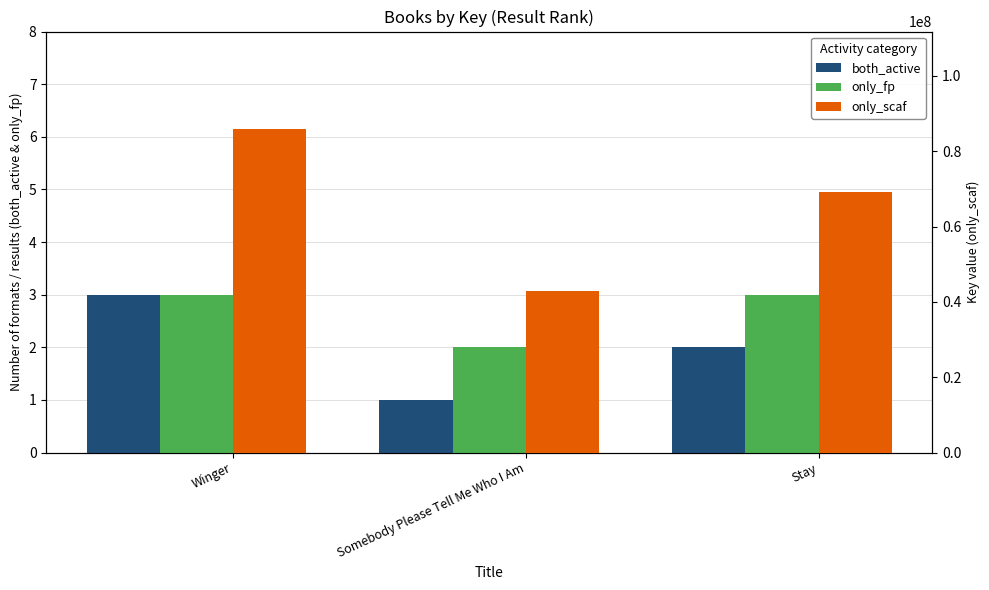

Reading left to right, transcribe all the data shown in this chart.

both_active: 3	1	2
only_fp: 3	2	3
only_scaf: 85999349	42789324	69080350